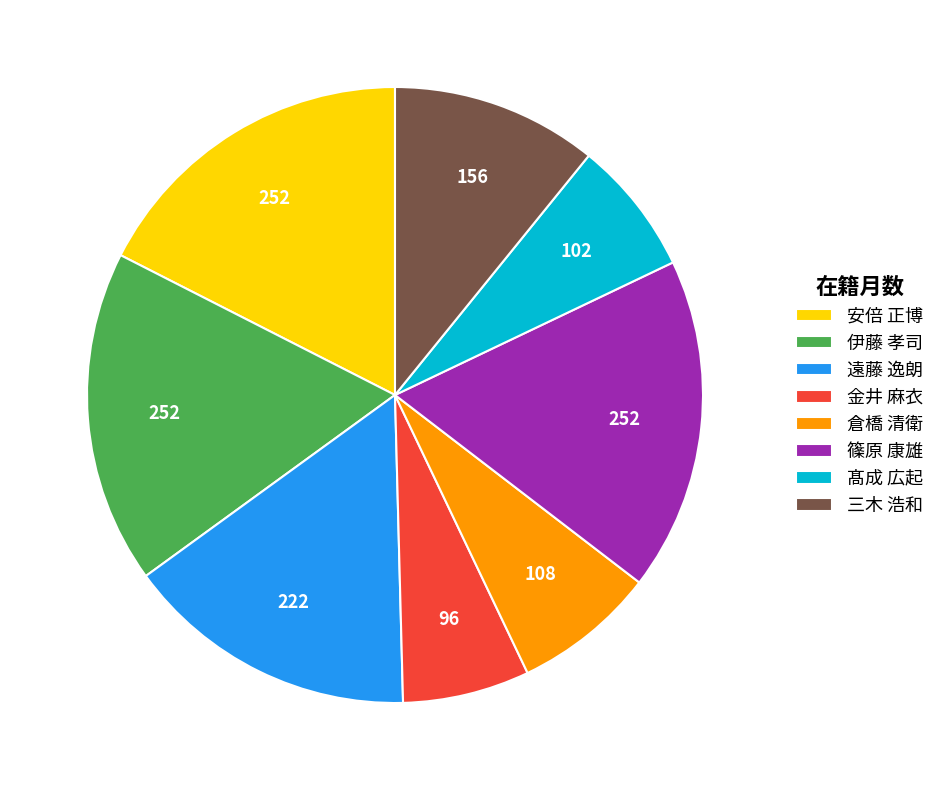

Approximately how many times larger is the value at 安倍 正博 compared to 髙成 広起?

2.5